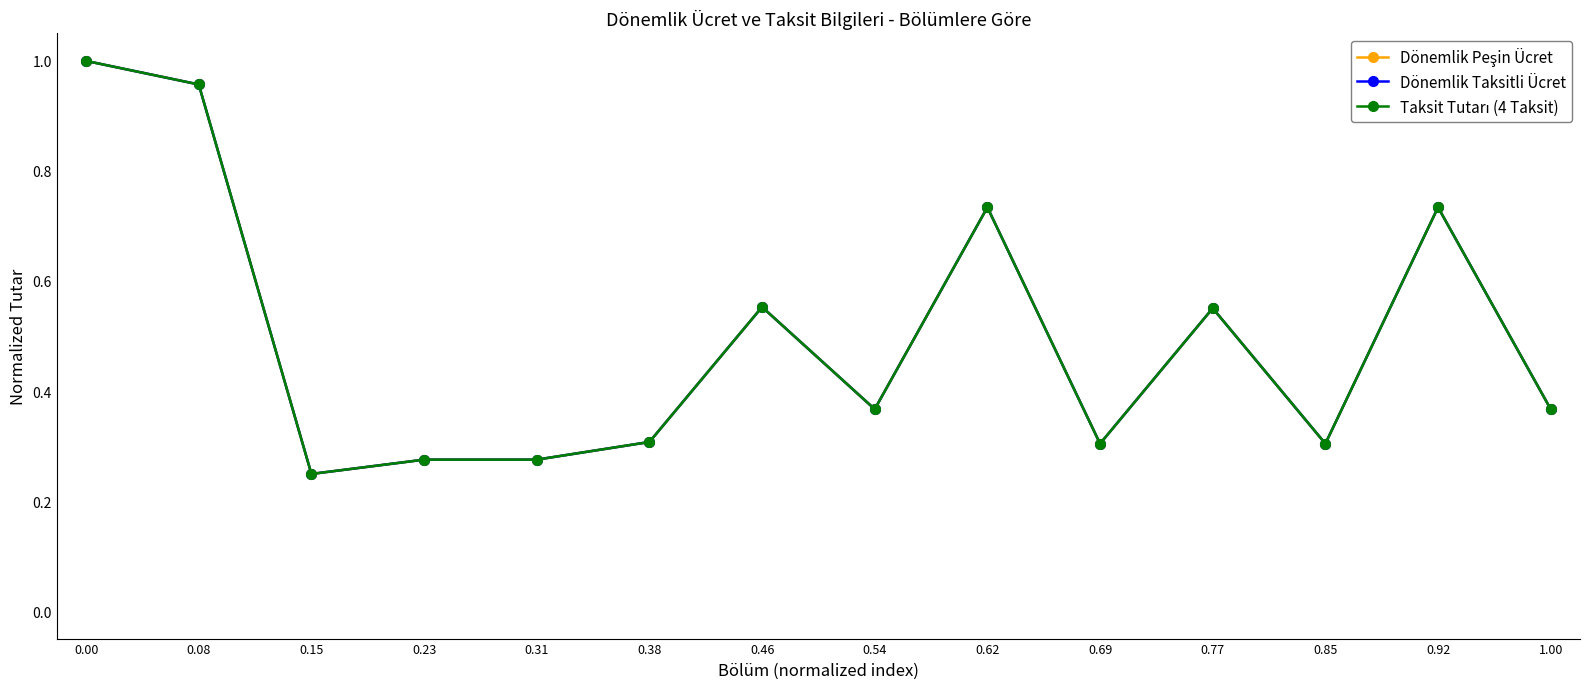

How many lines are shown in the chart?

3